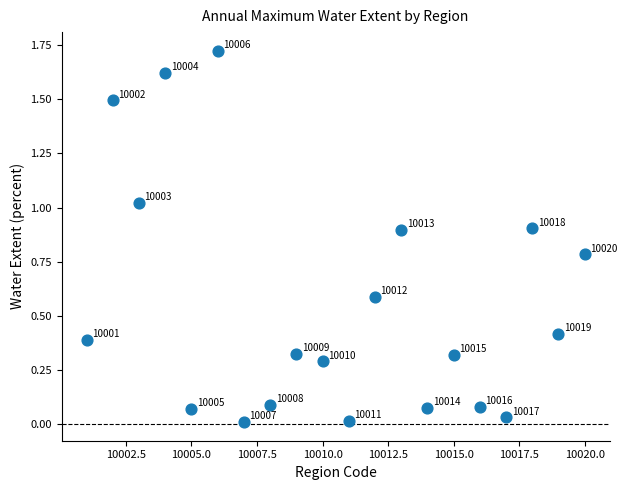

What is the range of X values (max minus min)?

19.0